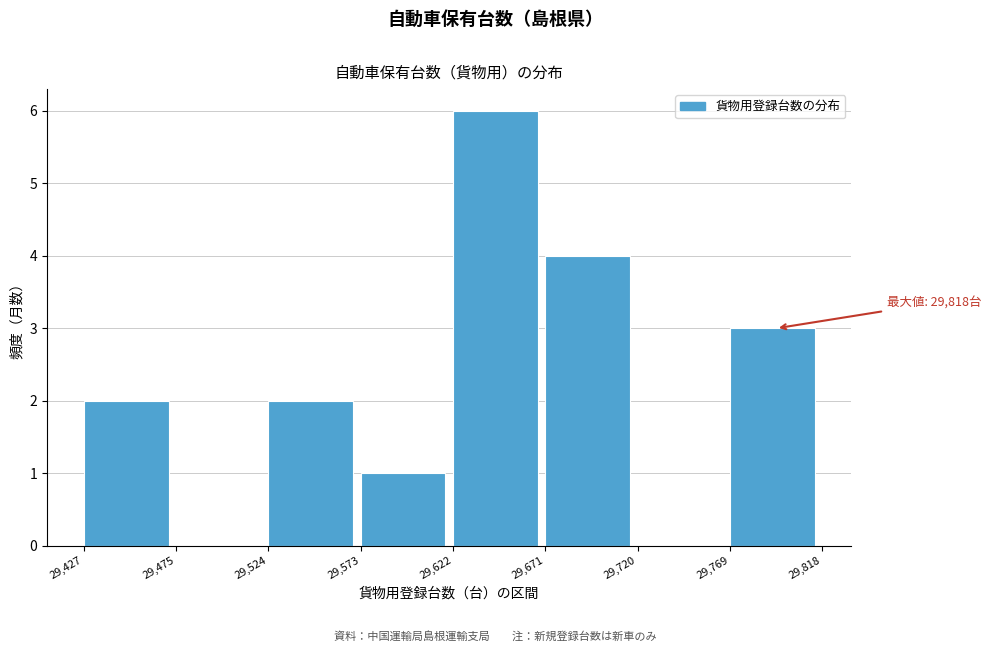

Over which range of the x-axis is the bar tallest?

29,622 to 29,671